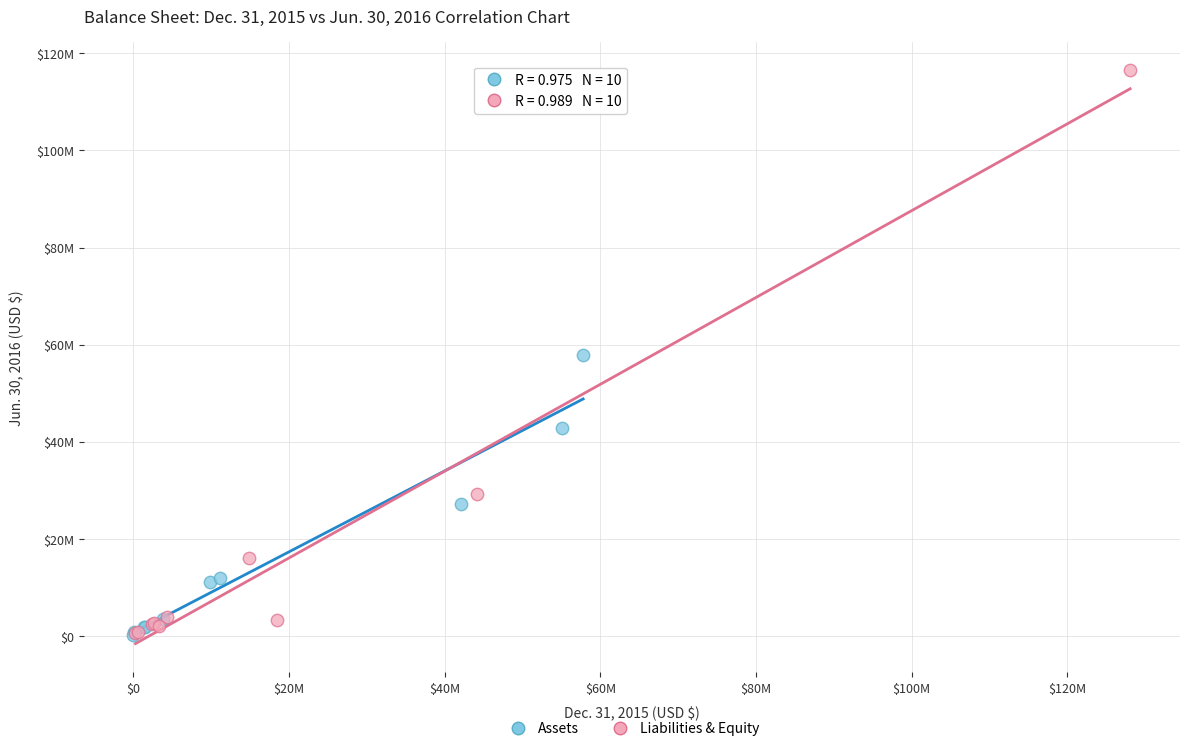

What are all the series names shown in the legend?

Assets, Liabilities & Equity